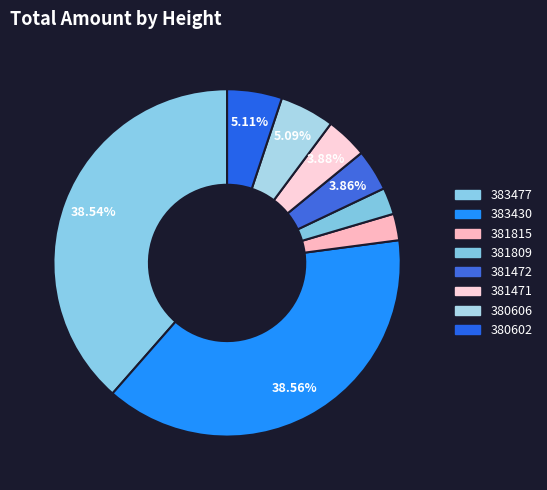

True or false: 381815 accounts for 12% of the total.

False